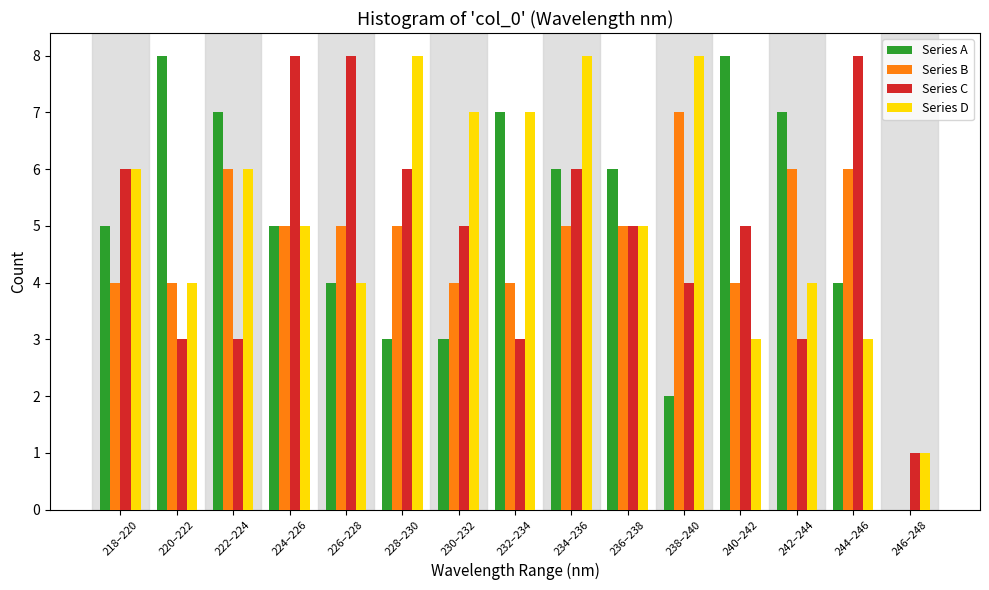

The Series D series shows 3 at 242–244. True or false?

False